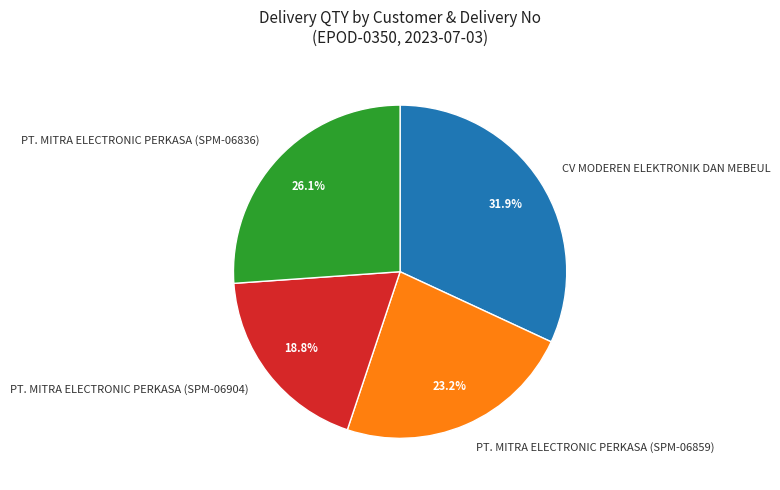

Rank the categories by value from highest to lowest.

CV MODEREN ELEKTRONIK DAN MEBEUL, PT. MITRA ELECTRONIC PERKASA (SPM-06836), PT. MITRA ELECTRONIC PERKASA (SPM-06859), PT. MITRA ELECTRONIC PERKASA (SPM-06904)